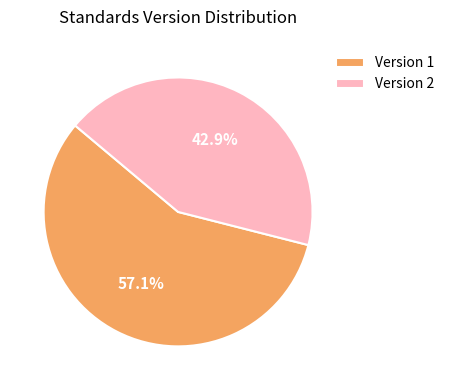

What is the ratio of the value at Version 2 to the value at Version 1?

0.8